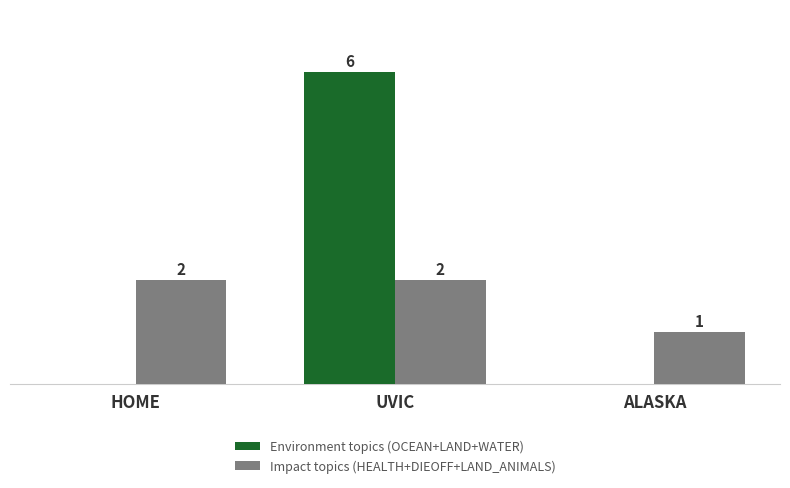

Where is Impact topics (HEALTH+DIEOFF+LAND_ANIMALS) nearest to the value 1?

ALASKA